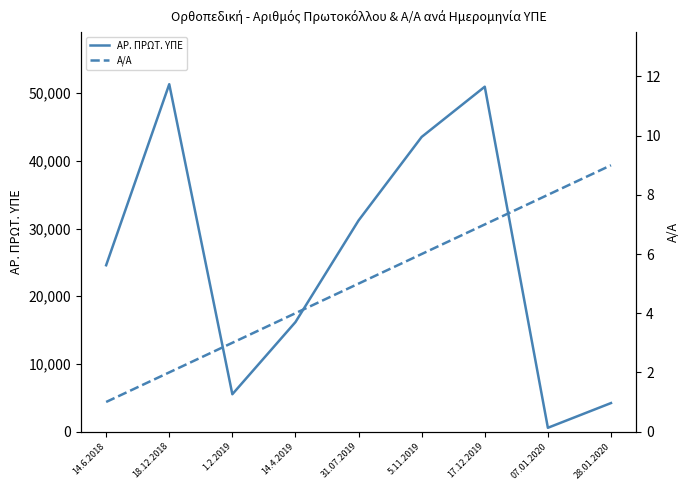

How many lines are shown in the chart?

2